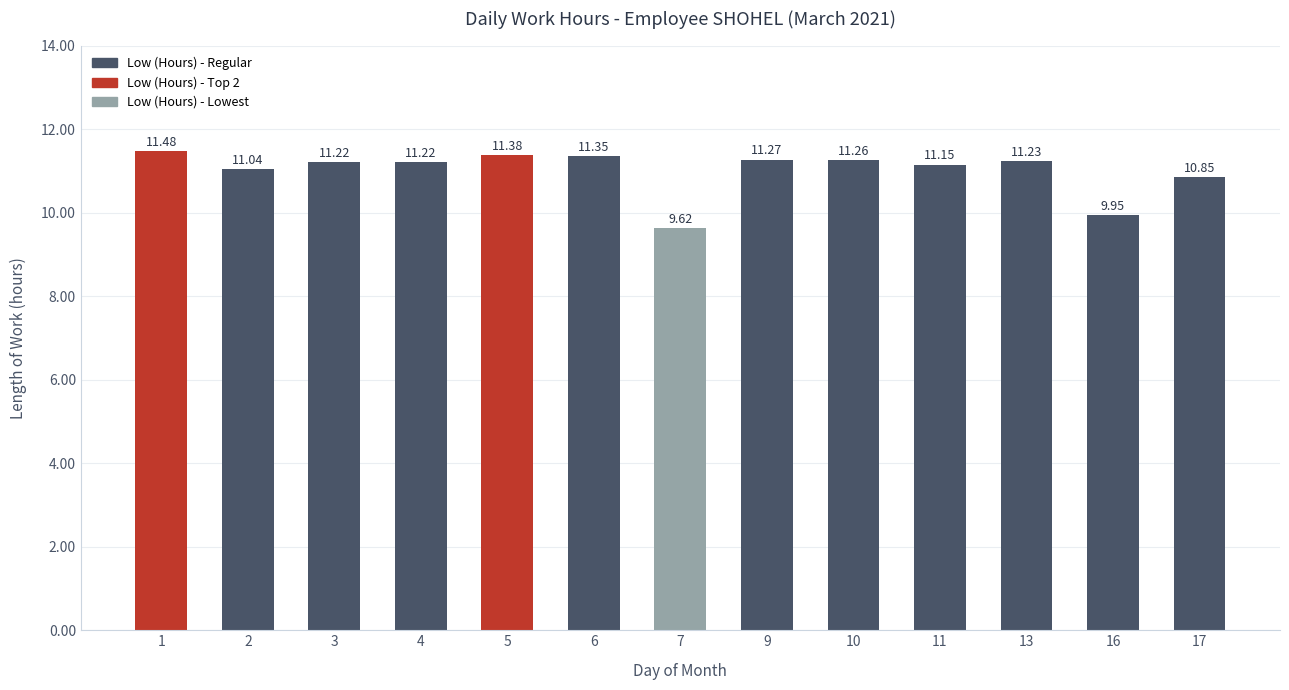

Which has a higher value, 16 or 3?

3